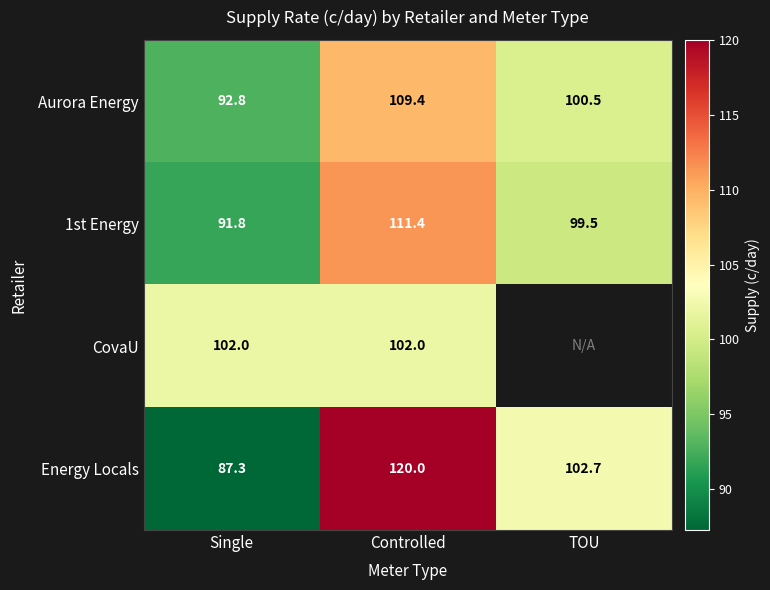

At Controlled, list the series in order from smallest to largest.

CovaU, Aurora Energy, 1st Energy, Energy Locals